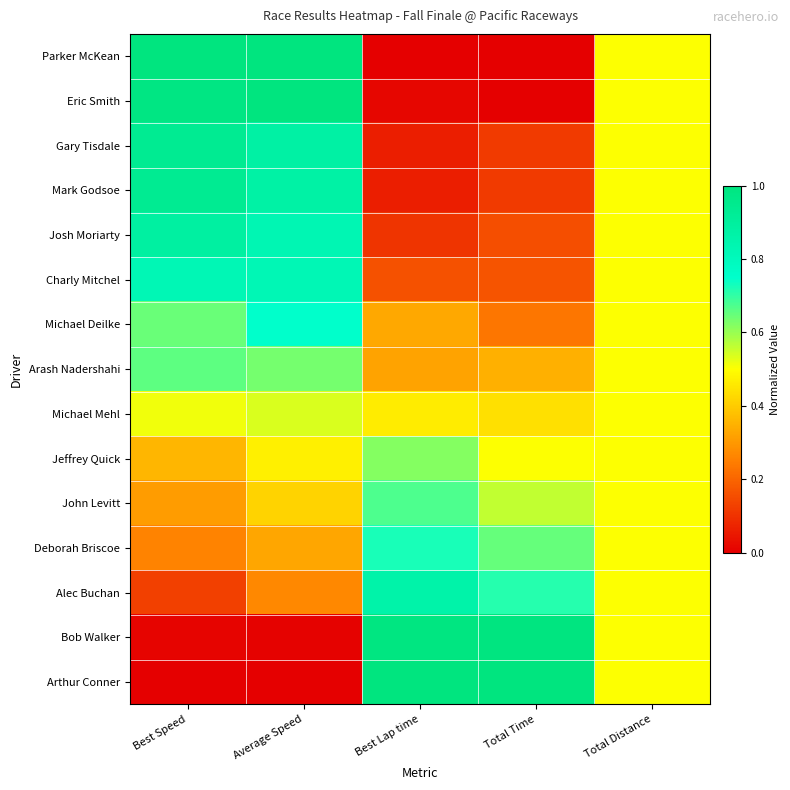

Which category has the lowest value across all series?

Best Lap time